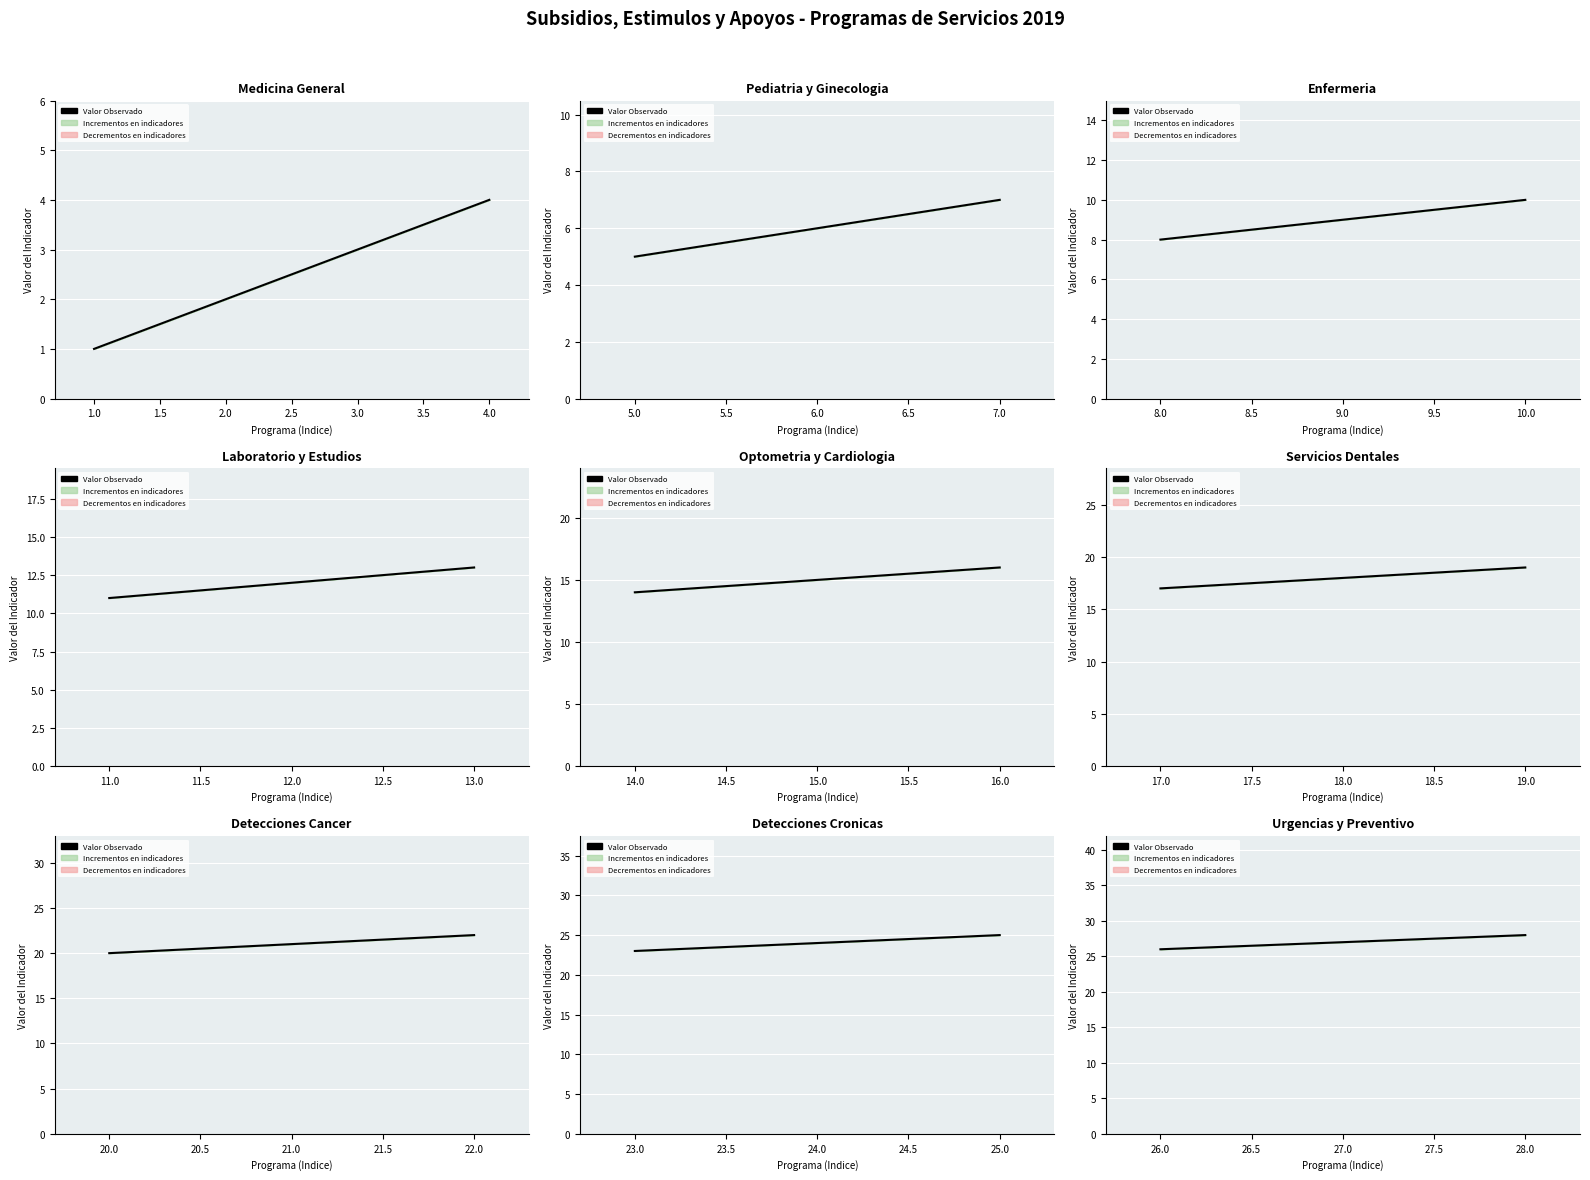

What is the change in value from 27.0 to 28.0?

+1